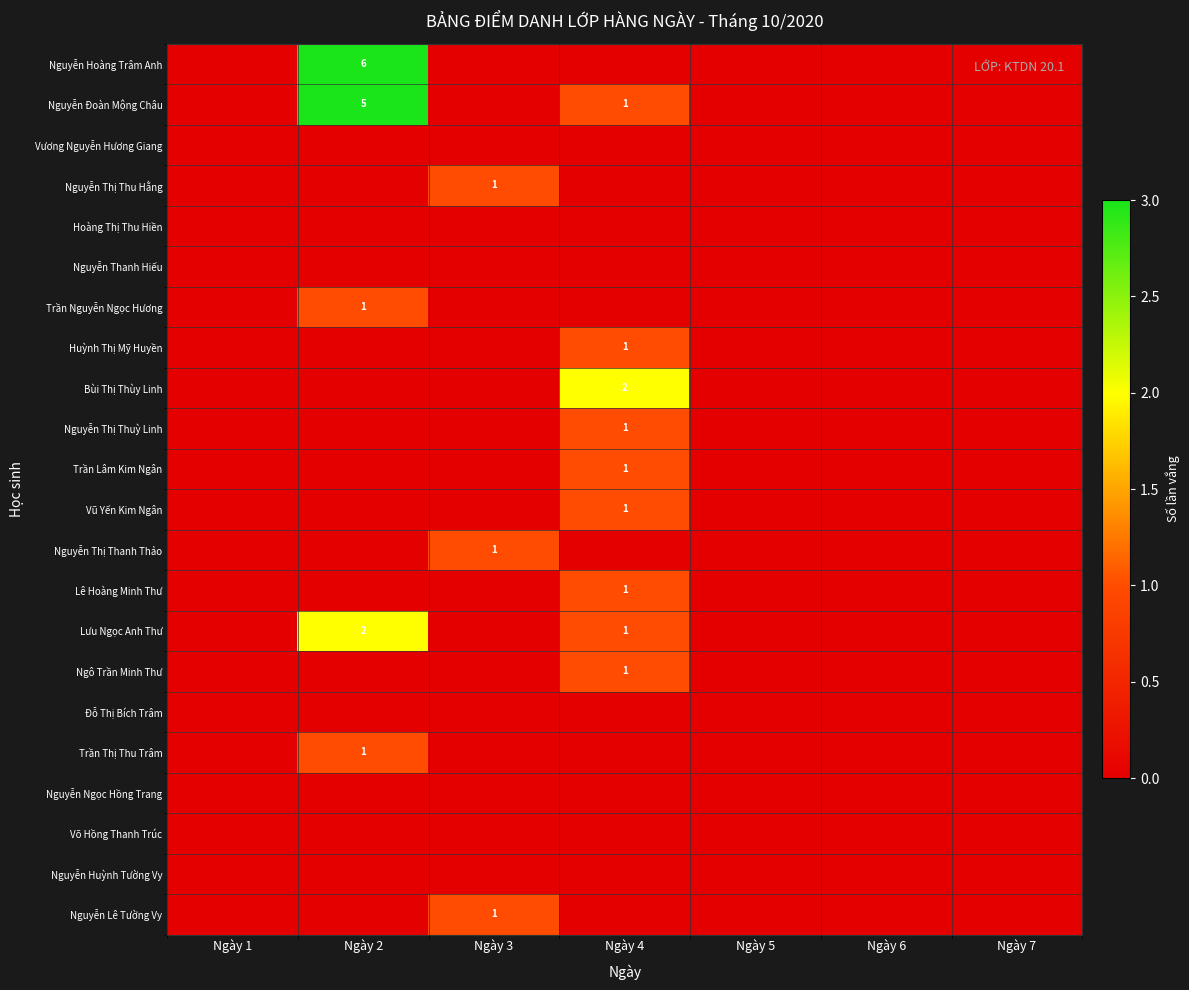

Count the number of data series in this chart.

22